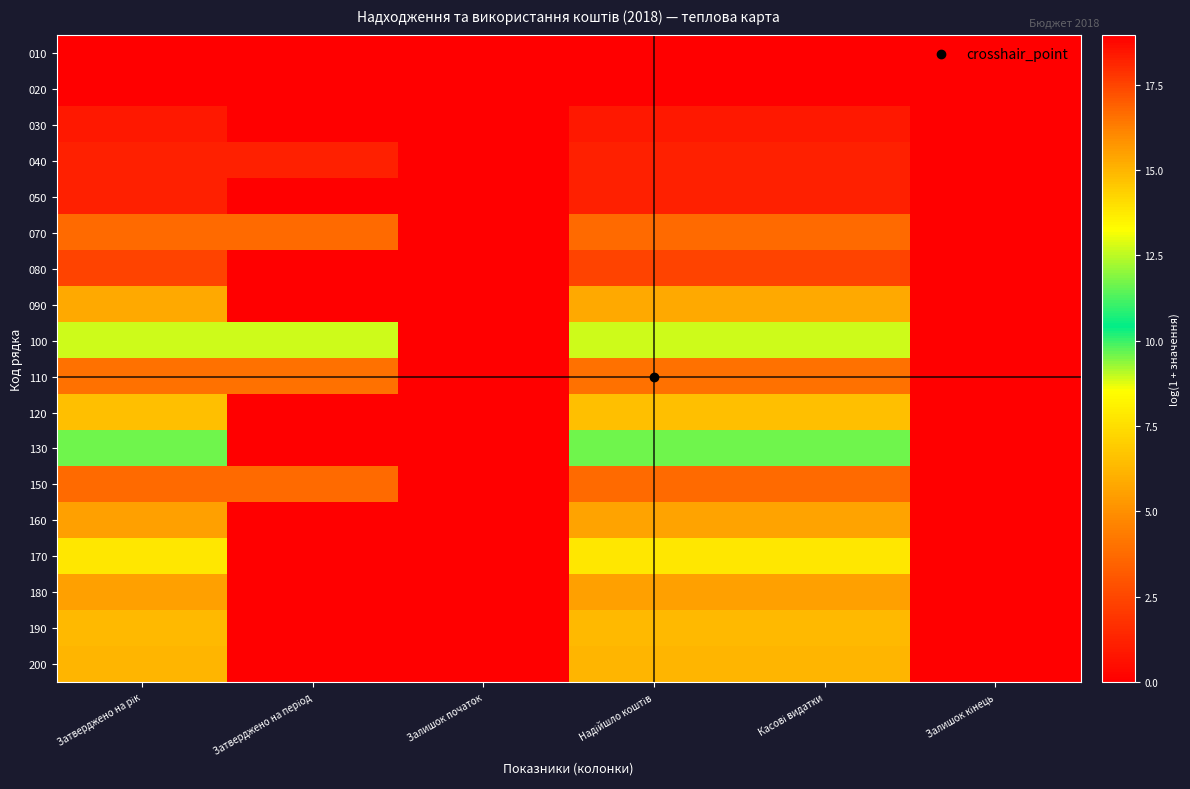

What is the difference between the highest and lowest values at Касові видатки?

7.3